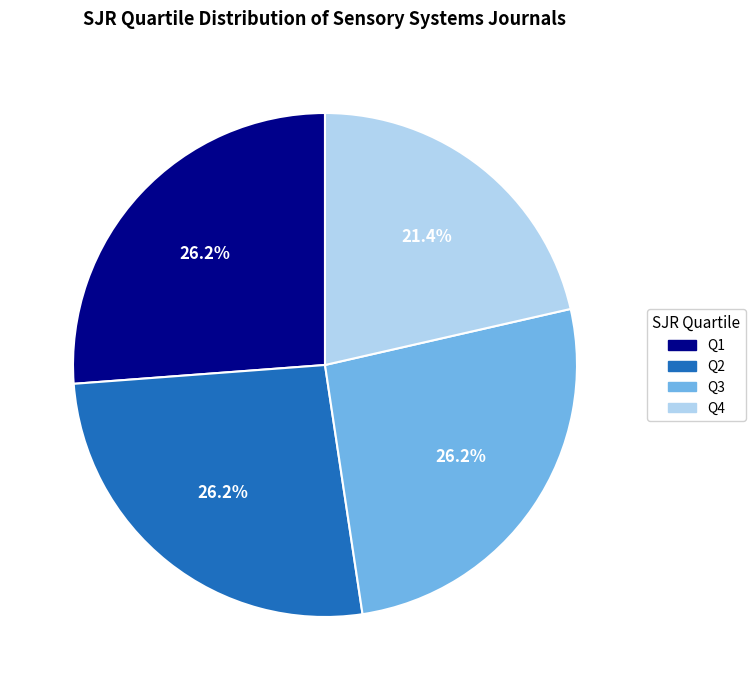

Which category has the smallest portion of the pie?

Q4